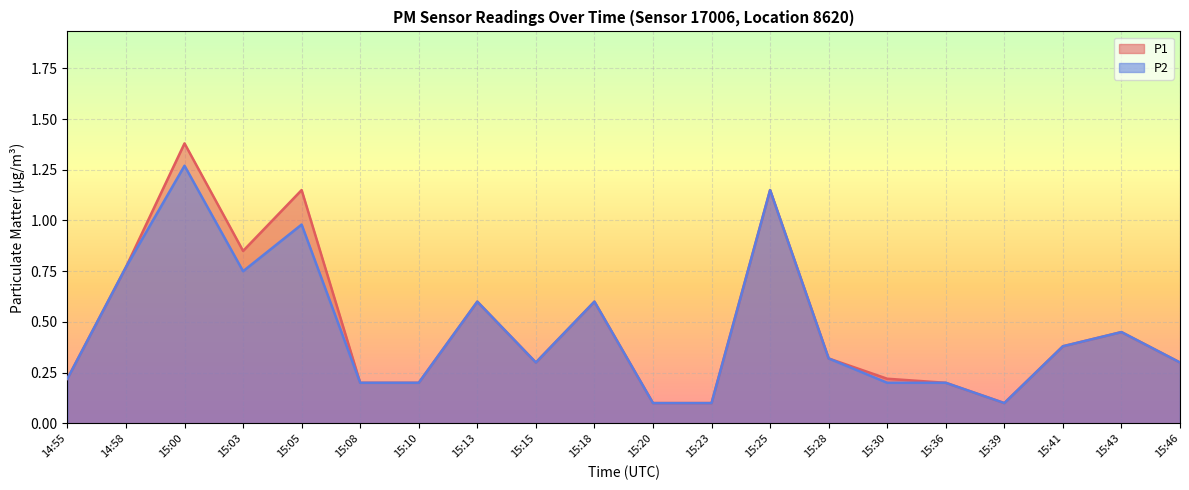

The P2 series shows 0.6 at 15:13. True or false?

True